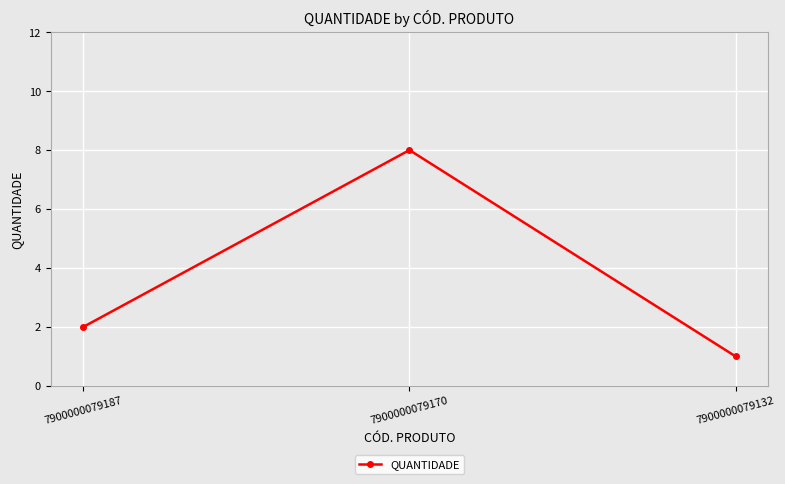

How many data points are less than 2?

1